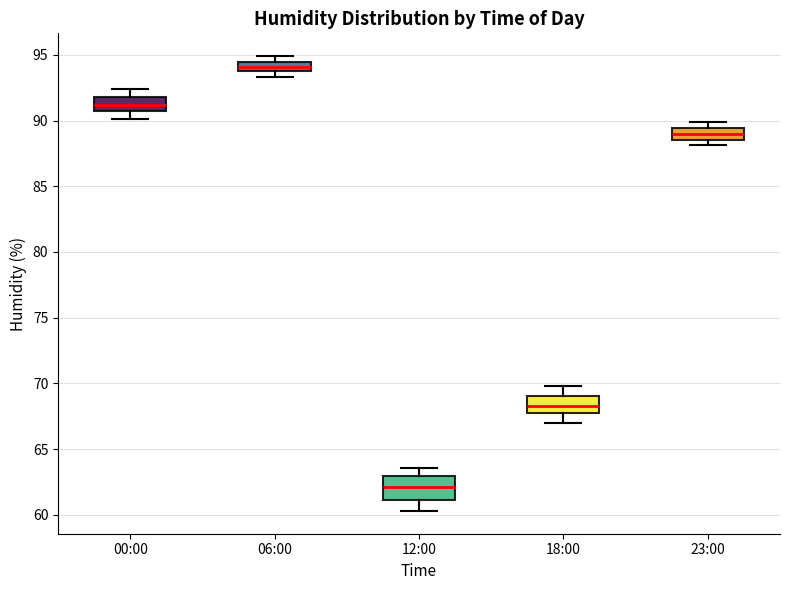

Which box's median line is the highest?

06:00